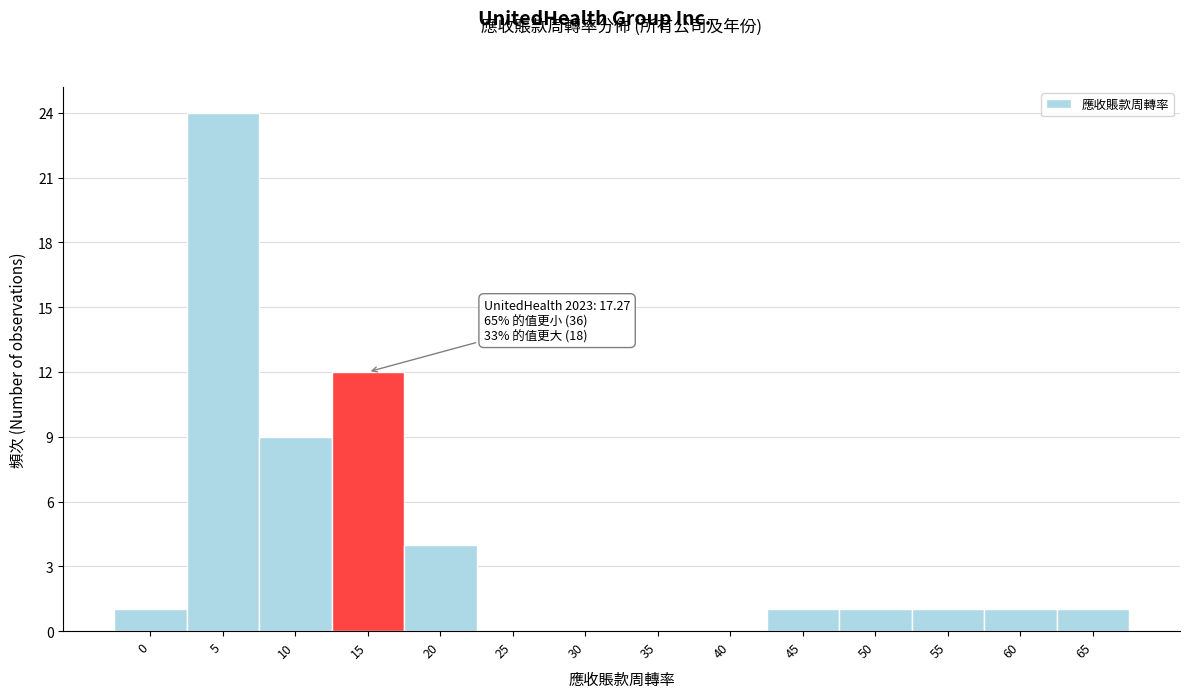

Reading left to right, list all the values displayed in this chart.

0=1	5=24	10=9	15=12	20=4	25=0	30=0	35=0	40=0	45=1	50=1	55=1	60=1	65=1